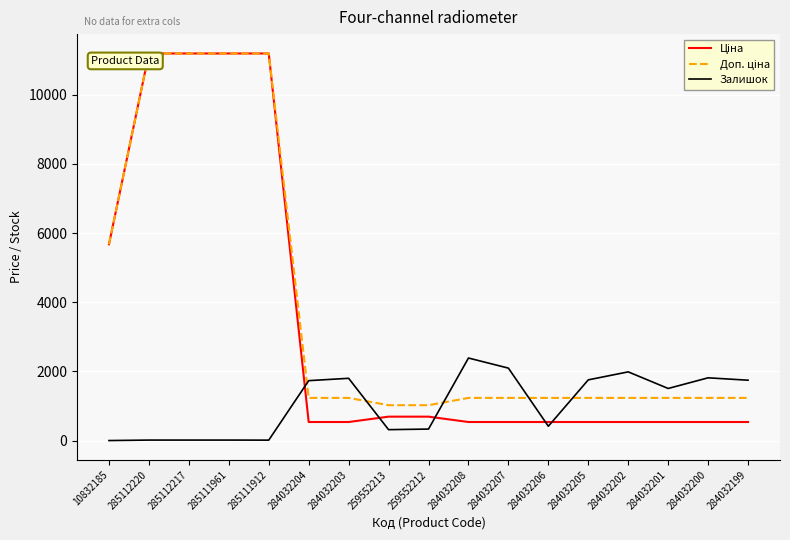

What is the spread (max minus min) of values at 284032205?

1218.0